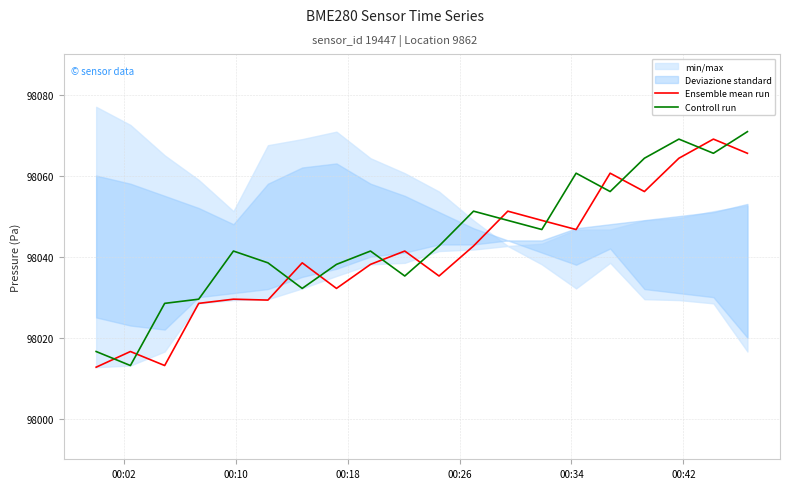

What is the lowest value of the Controll run series?

98013.1